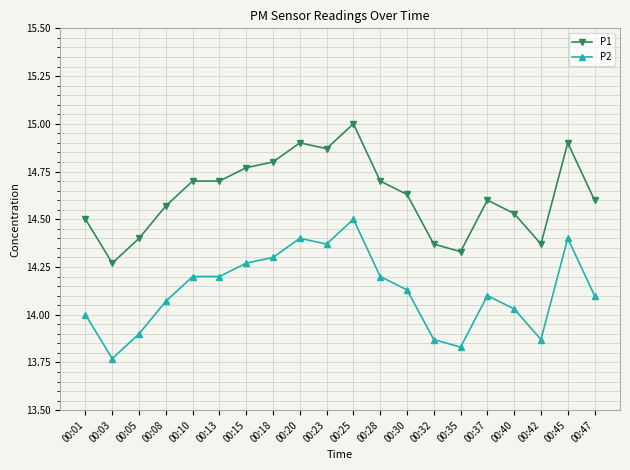

List the series in order of their overall mean, highest first.

P1, P2